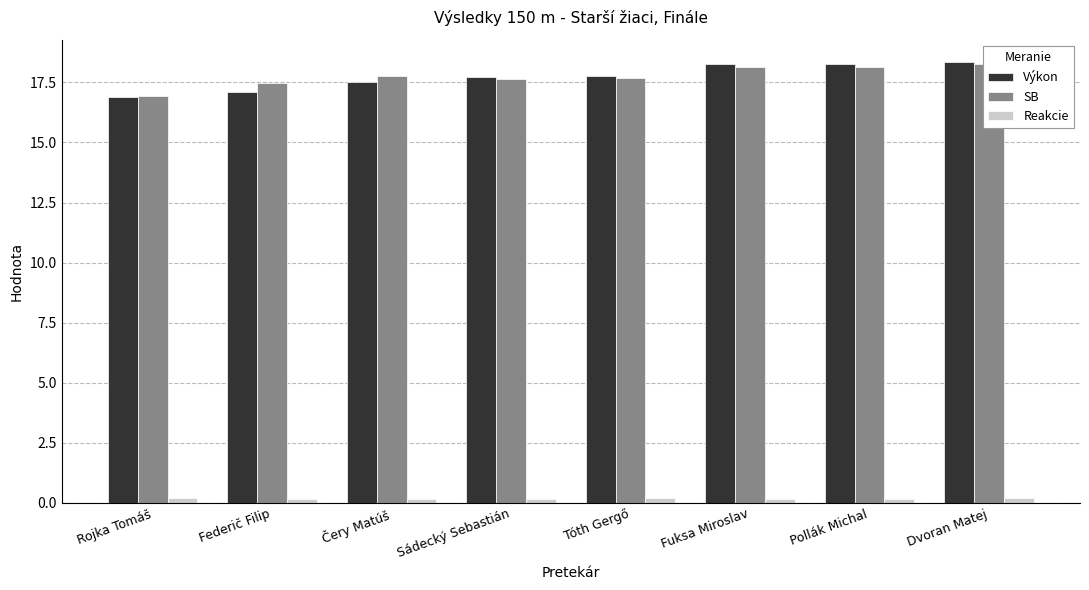

At which label is SB closest to 17?

Rojka Tomáš